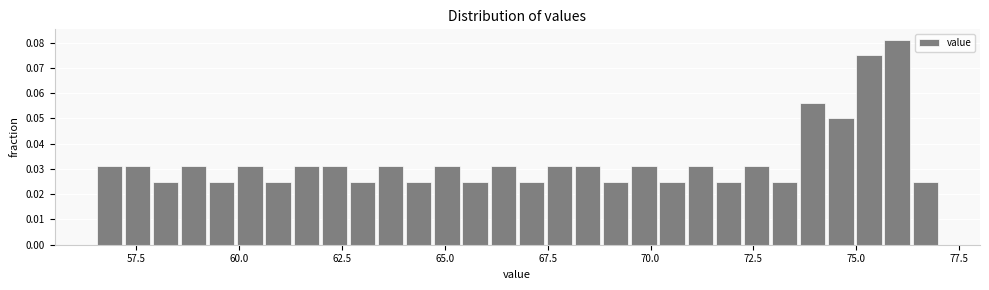

Around what value on the x-axis is the tallest bar? Give the approximate position of its centre, as read against the axis.

76.0